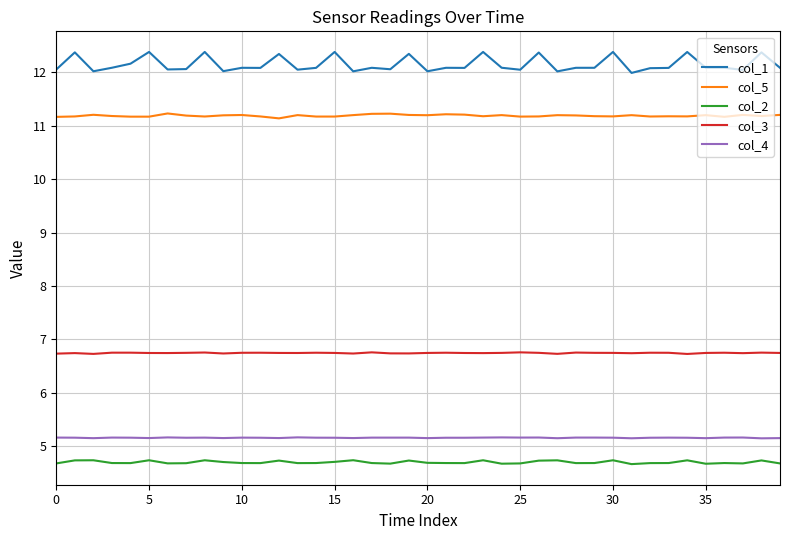

Which series has the widest spread of values?

col_1